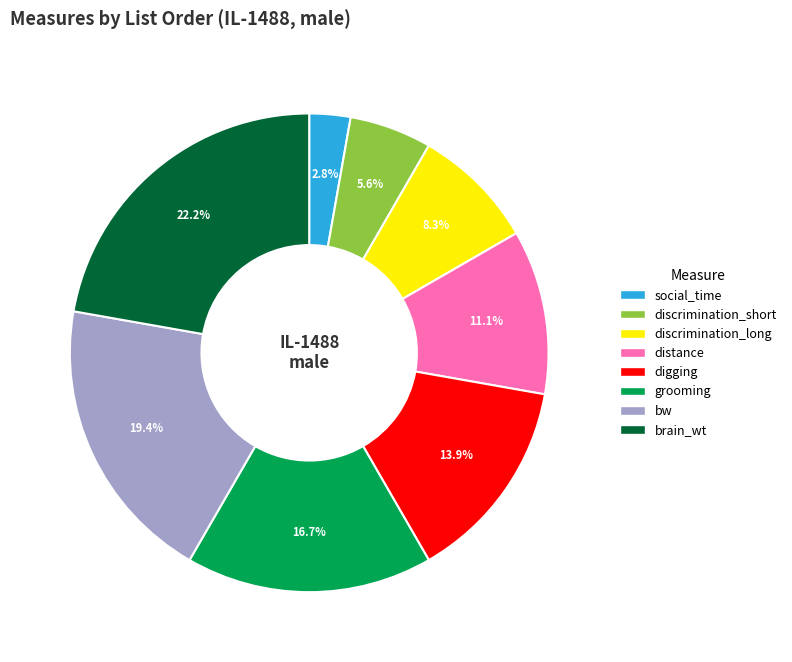

Approximately how many times larger is the value at distance compared to bw?

0.6